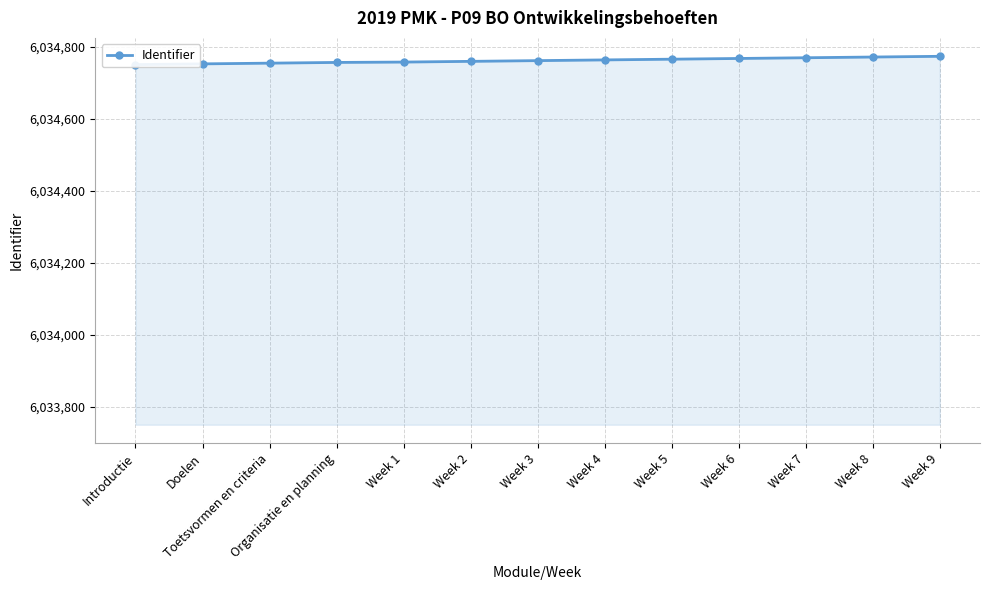

The chart shows a value of 6034764 at Week 4. True or false?

True